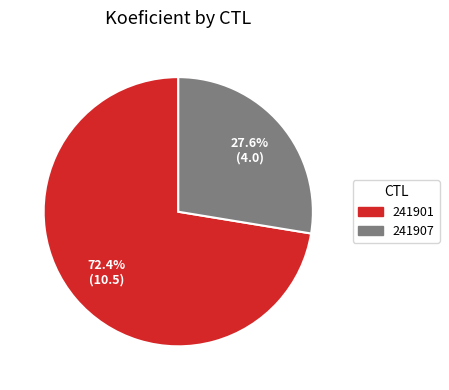

What is the ratio of the value at 241907 to the value at 241901?

0.4